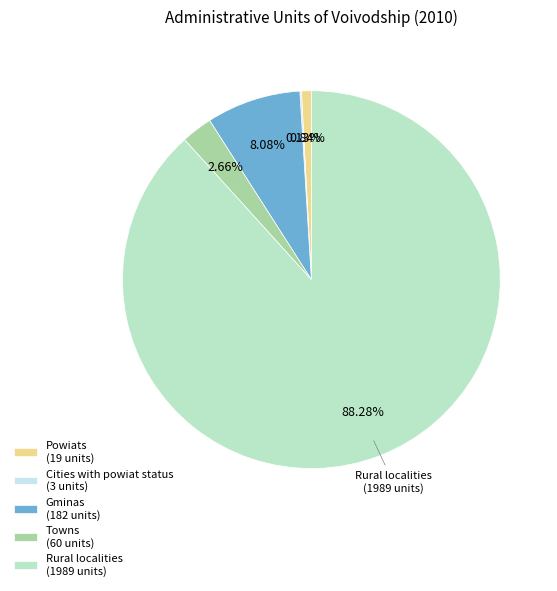

What is the ratio of the value at Gminas (182 units) to the value at Powiats (19 units)?

9.6